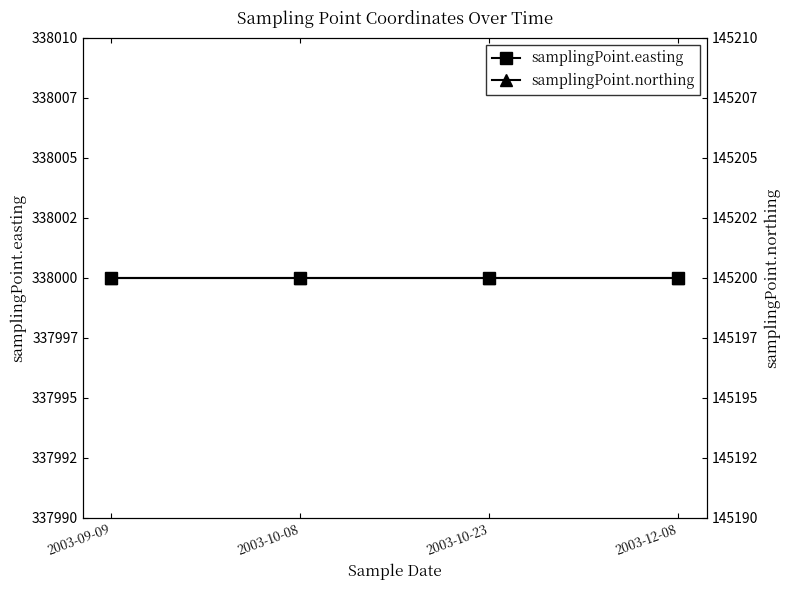

The samplingPoint.northing series shows 145200 at 2003-10-23. True or false?

True